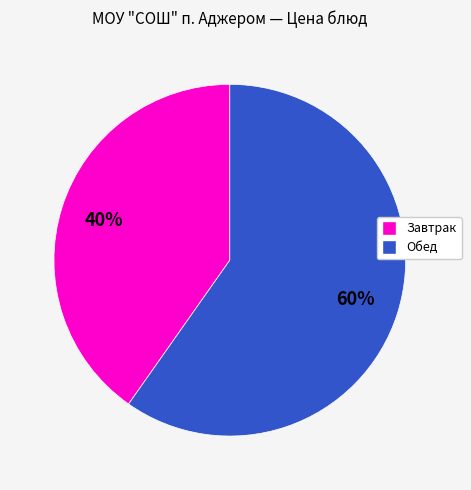

To the nearest percent, what is the average slice percentage?

50%